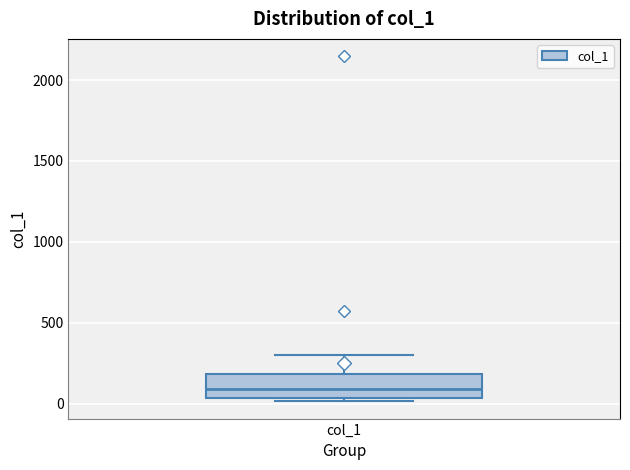

Where is the upper edge of the box for col_1 on the y-axis? The values are not printed on the chart, so give them approximately, as read against the axis.

200